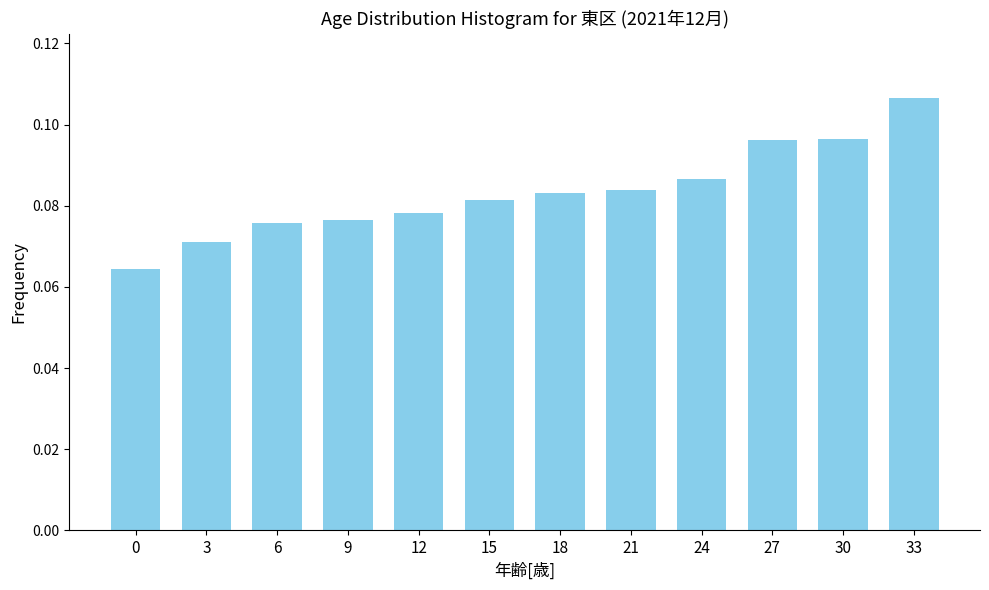

What is the sum of all values?

1.0